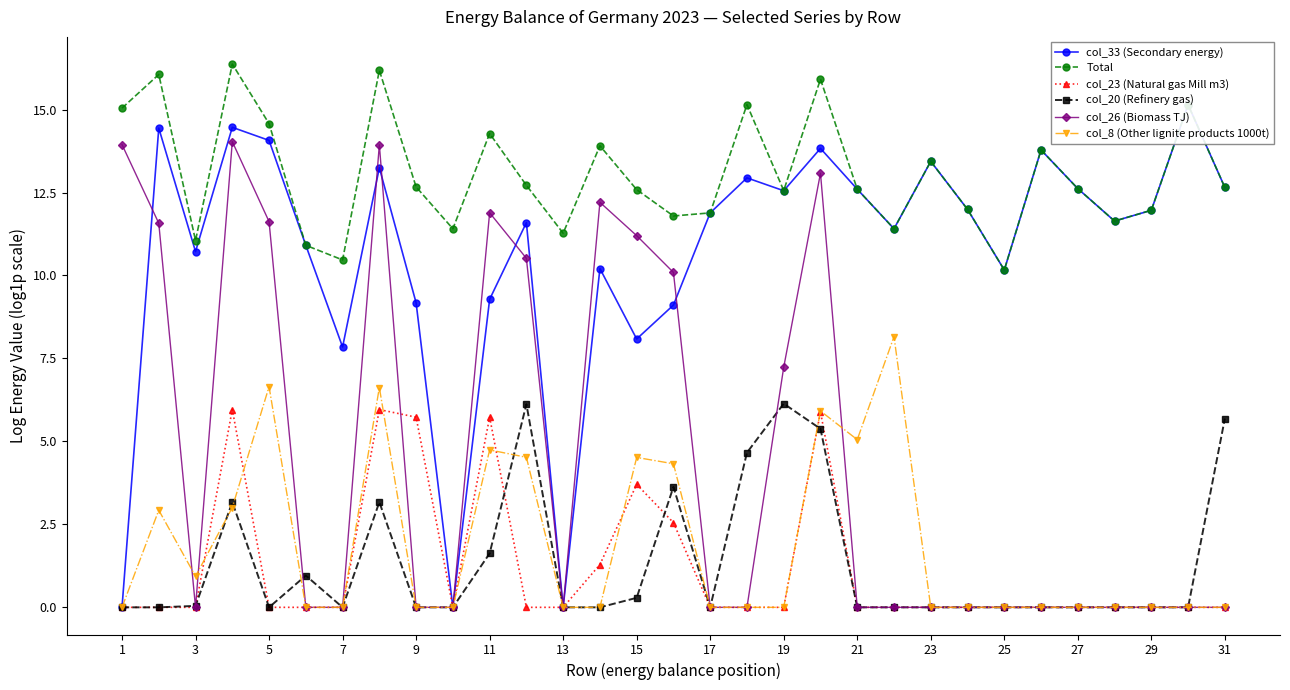

How many interior local peaks does the col_23 (Natural gas Mill m3) series have?

5